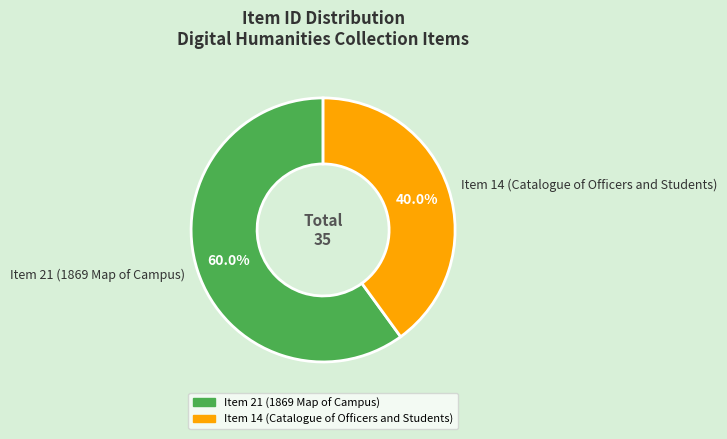

Between Item 21 (1869 Map of Campus) and Item 14 (Catalogue of Officers and Students), which is larger?

Item 21 (1869 Map of Campus)